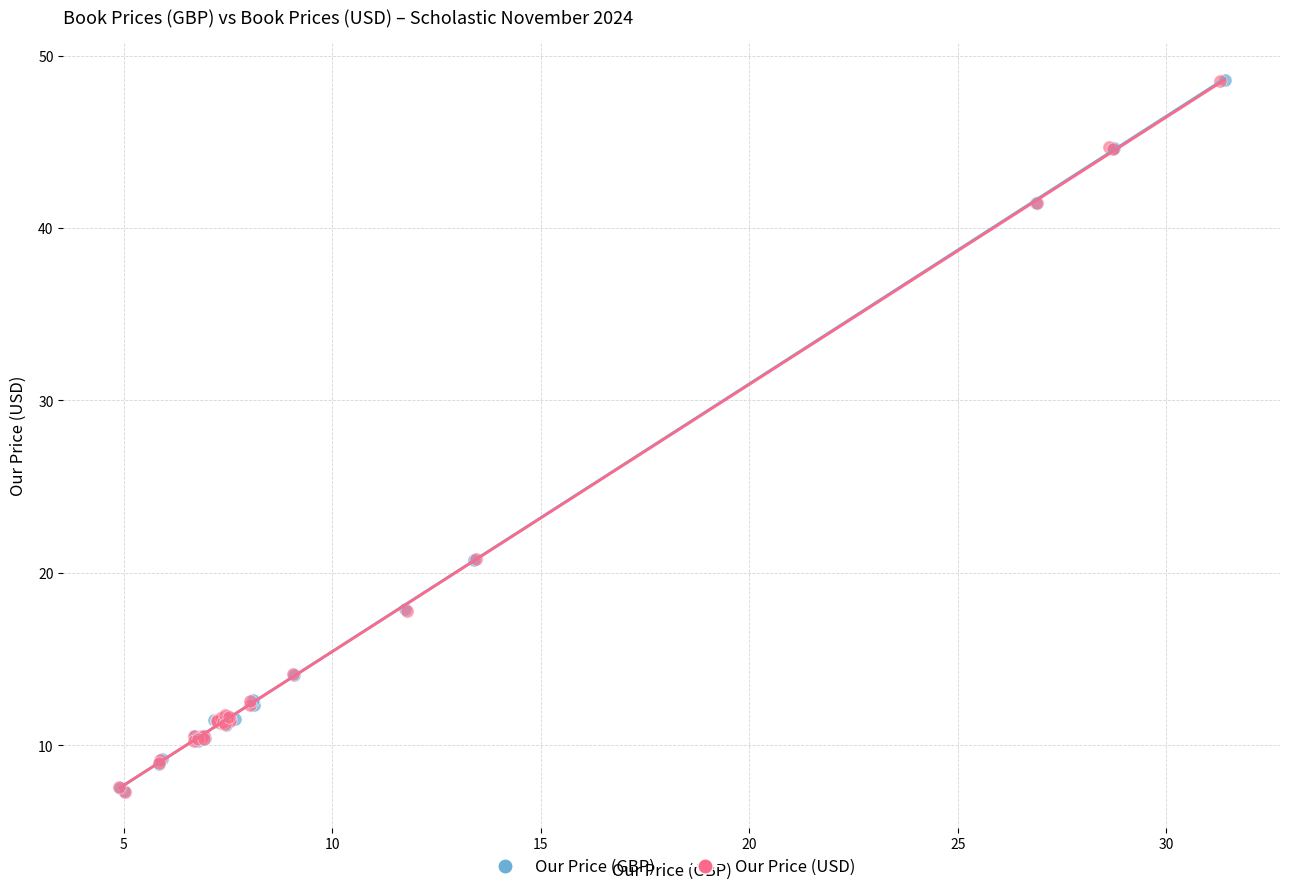

Which series has the widest spread of Y values?

Our Price (GBP)